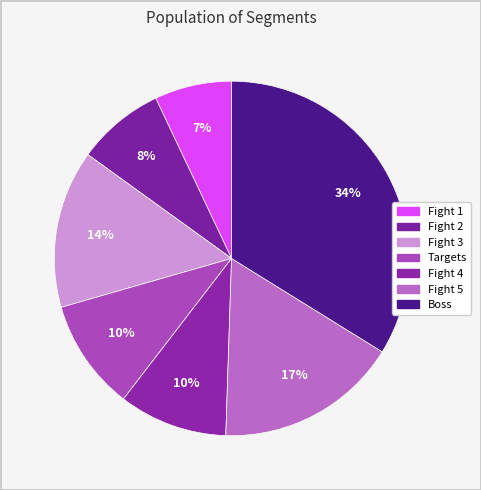

How many segments does this pie chart have?

7